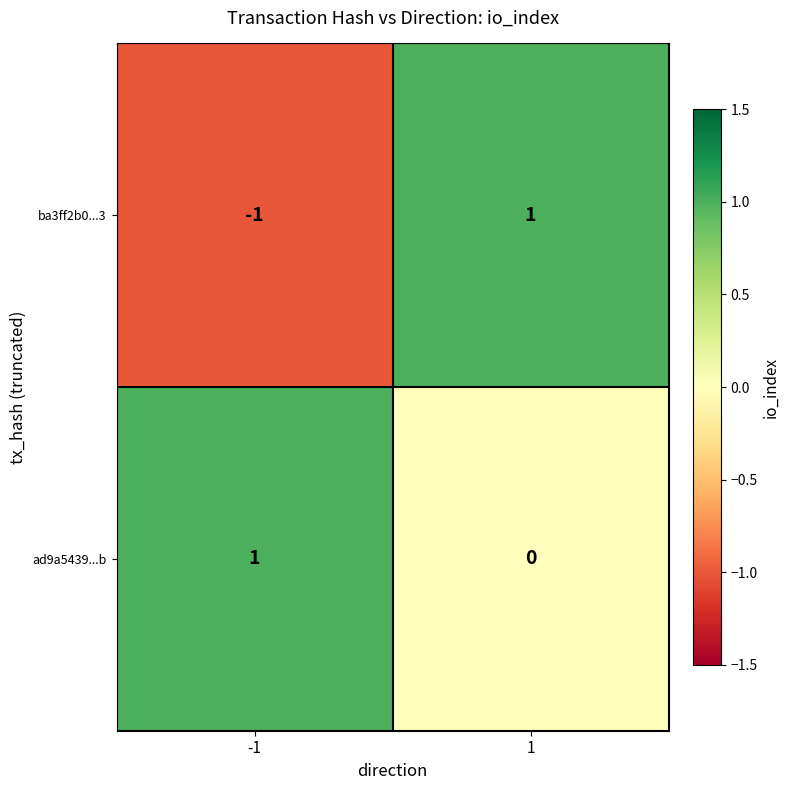

Is the value of ad9a5439...b at -1 greater than the value of ba3ff2b0...3 at -1?

Yes